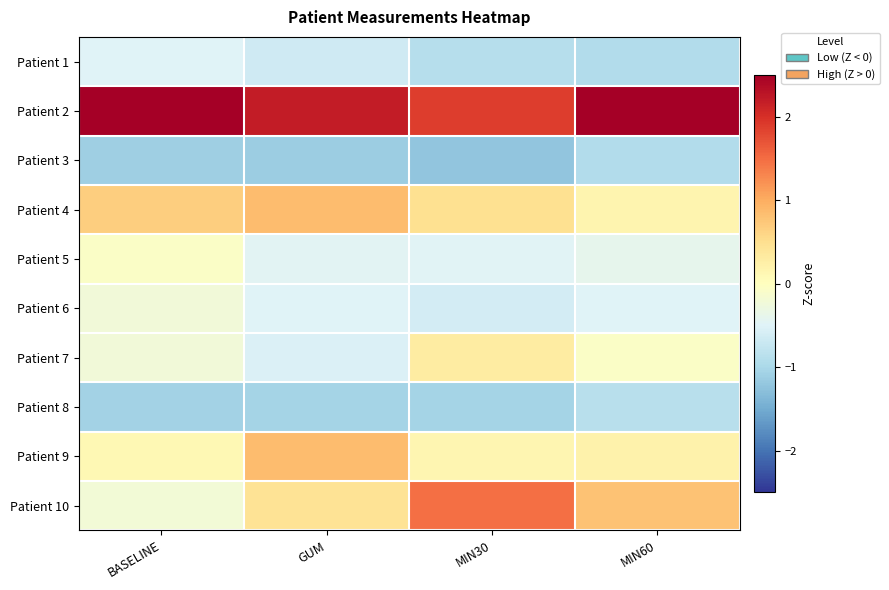

At how many categories does at least one series exceed 0?

4